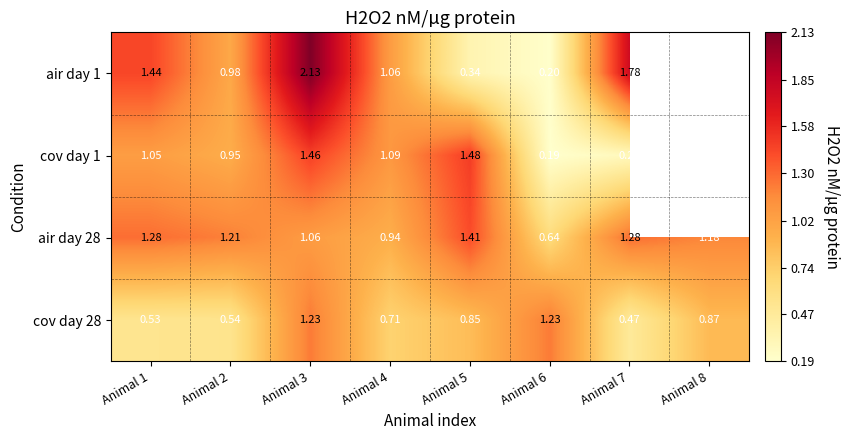

Is the value of cov day 28 at Animal 2 greater than the value of air day 1 at Animal 5?

Yes